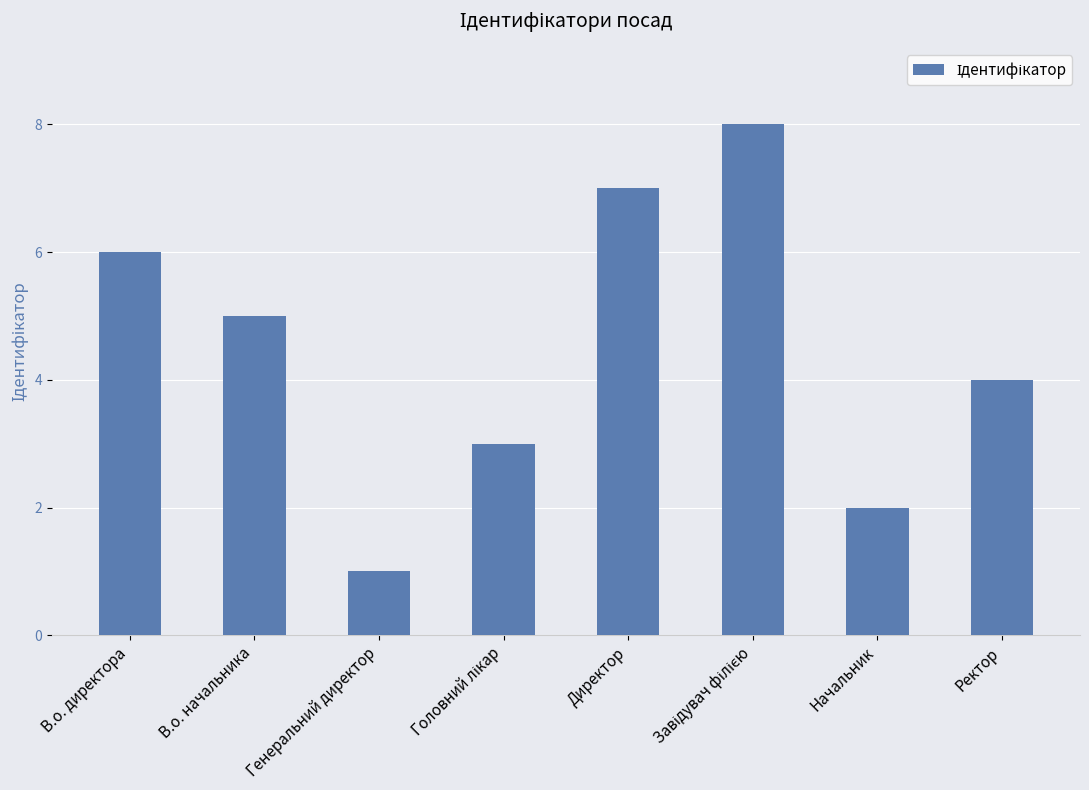

How many data points are less than 5?

4